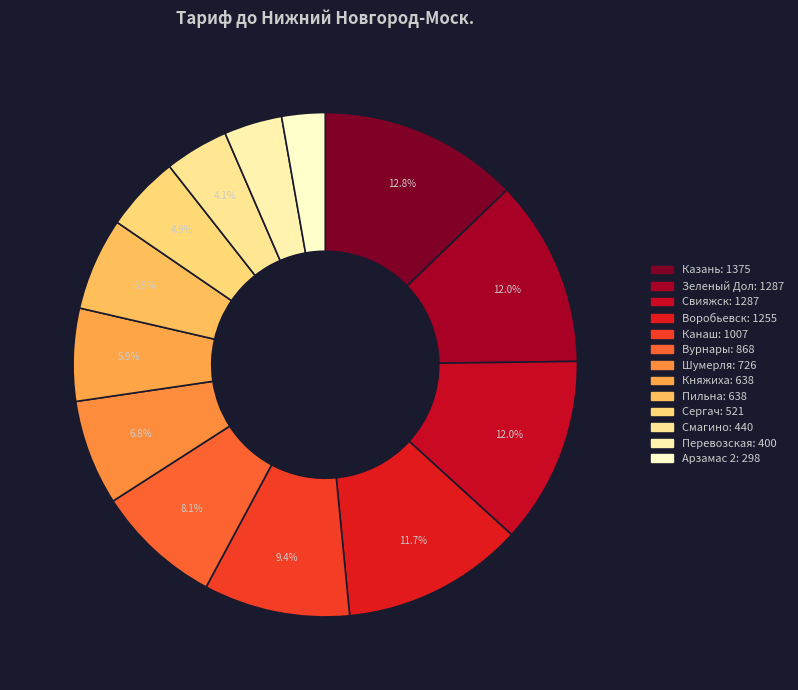

What is the change in value from Казань to Арзамас 2?

-1077